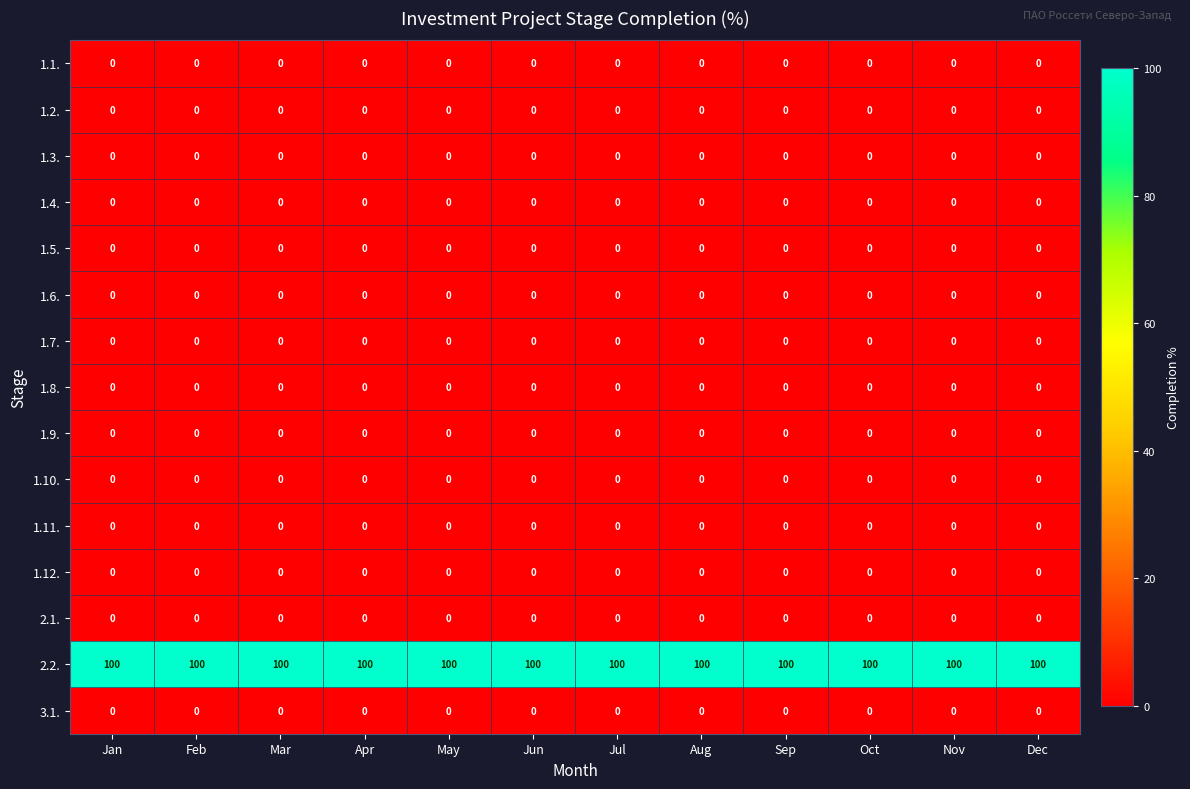

What is the maximum value shown in the chart?

100